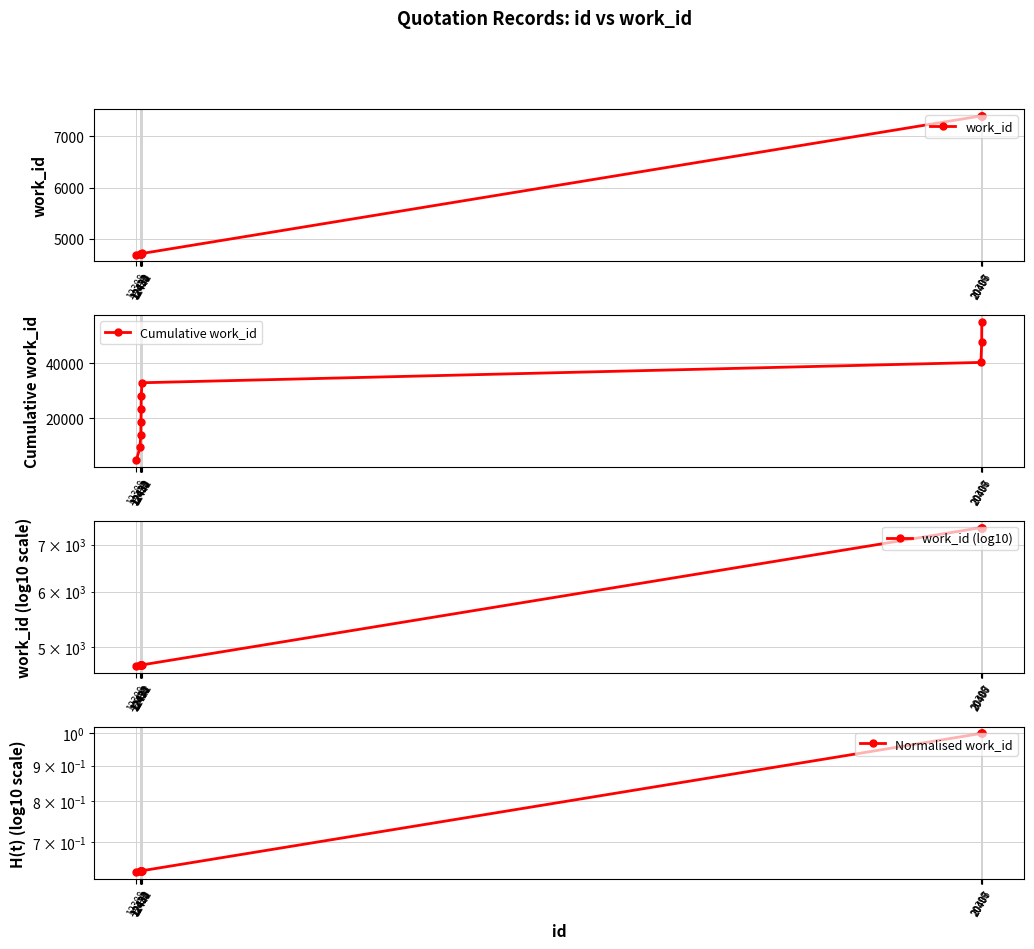

The value of Normalised work_id at 12433 is 0.6. True or false?

True